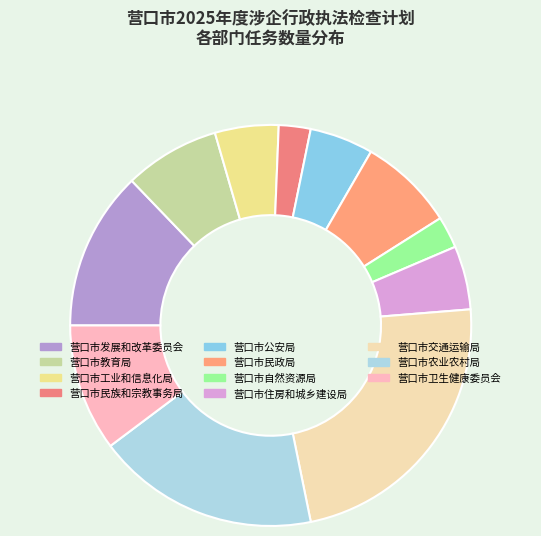

How many segments does this pie chart have?

11